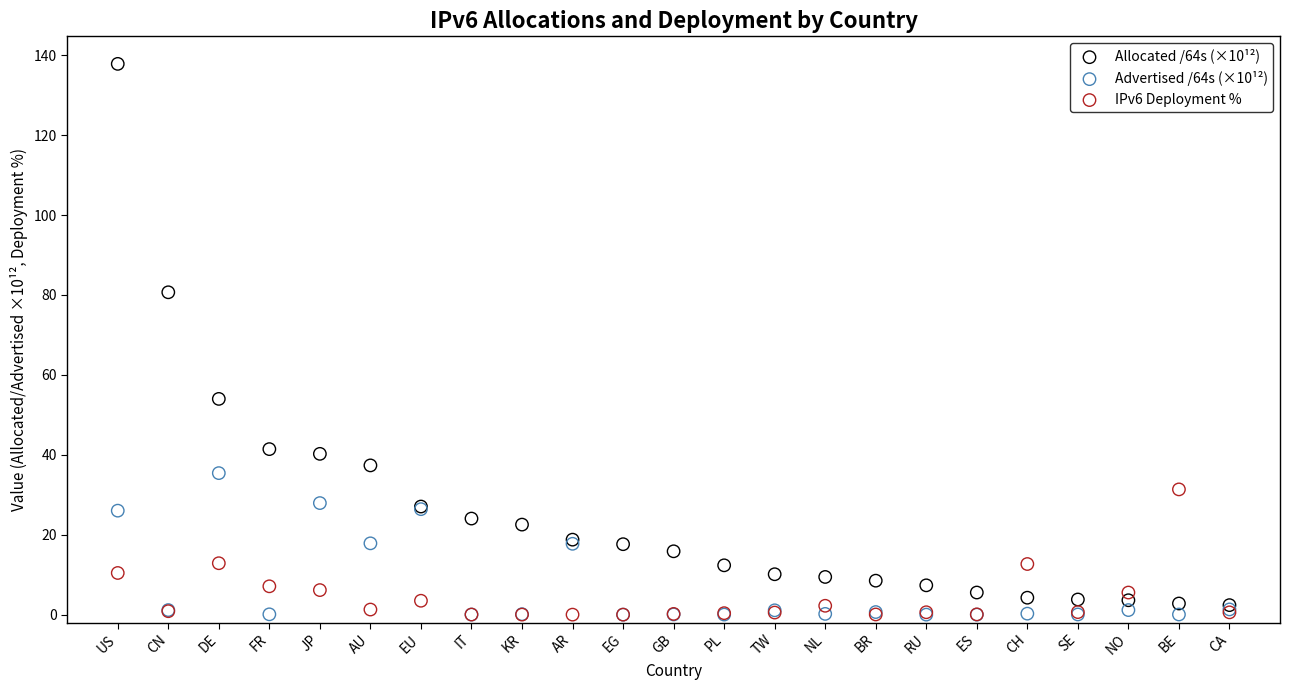

Which series reaches the maximum Y coordinate?

Allocated /64s (×10¹²)